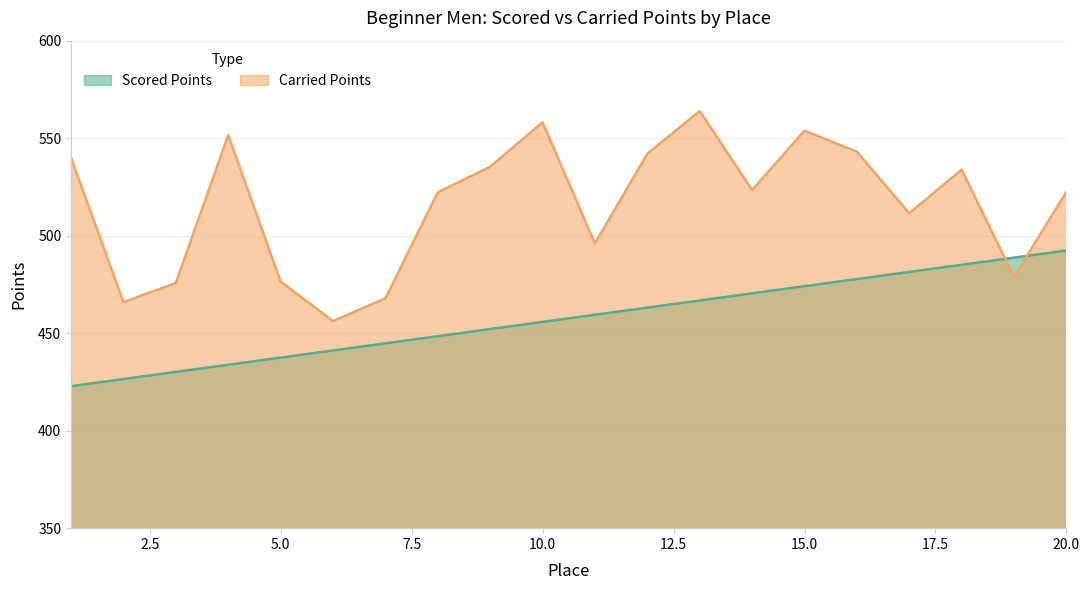

Is the value of Carried Points at 13 greater than the value of Scored Points at 9?

Yes